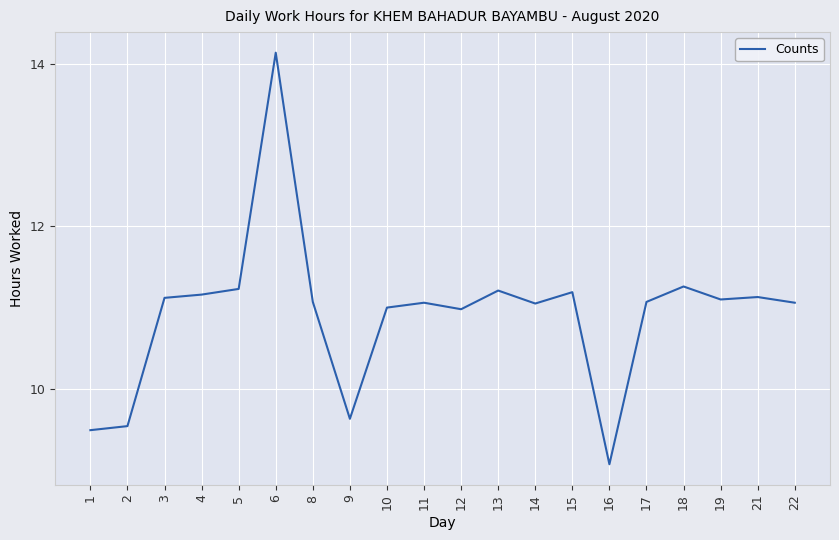

At which category does the chart reach its minimum across all series?

16